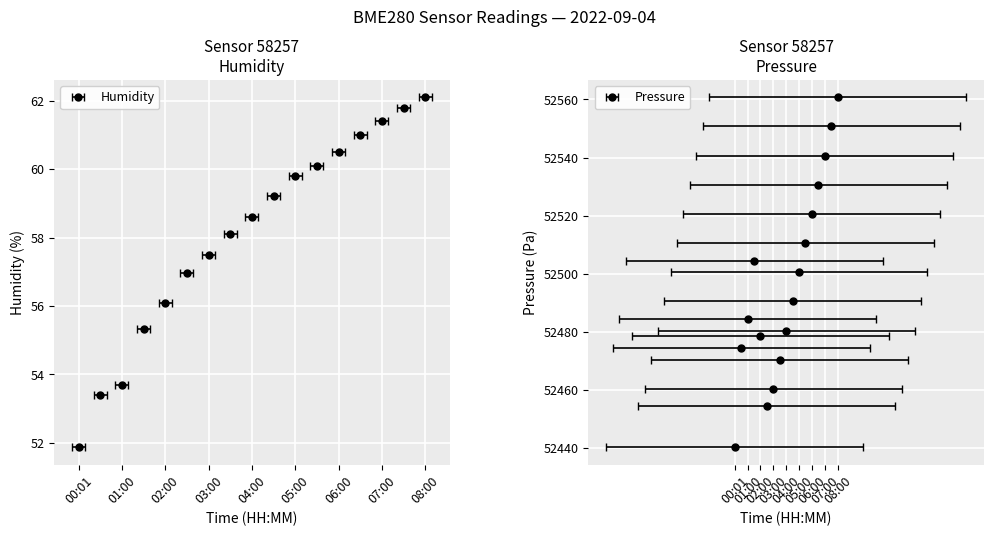

Count the number of categories in the chart.

17